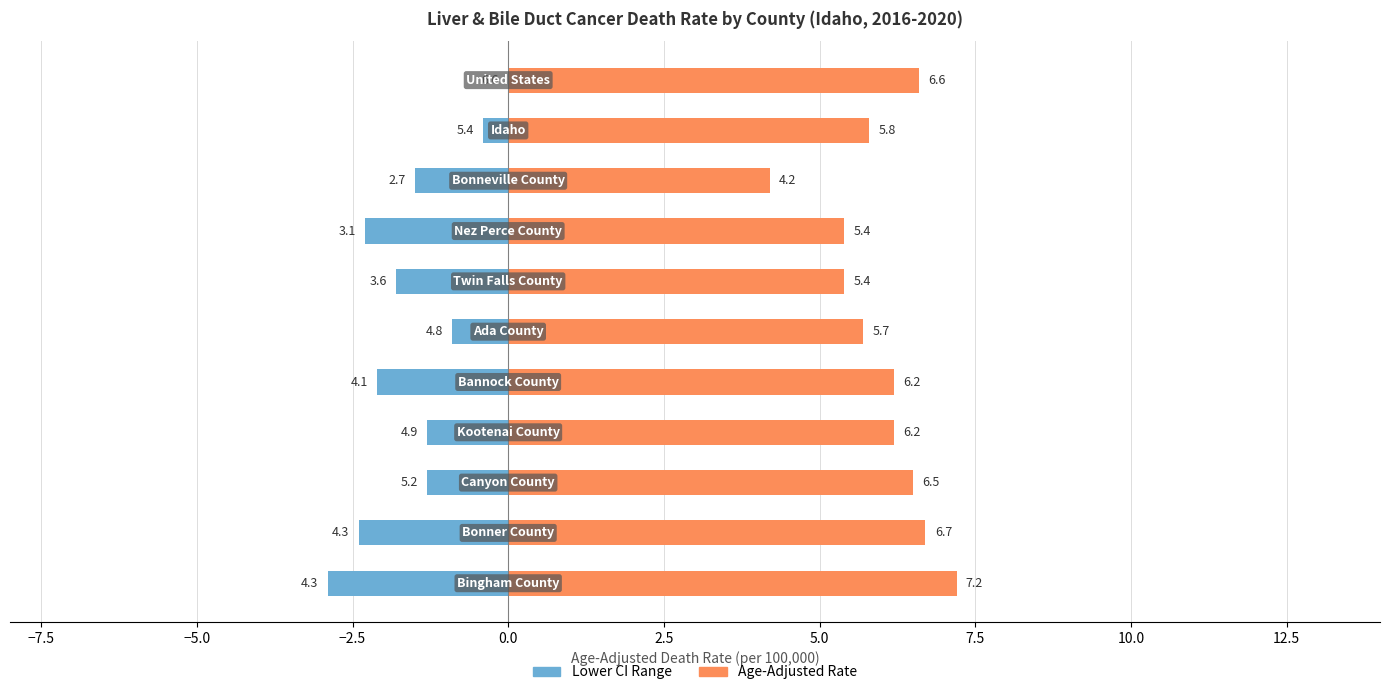

What position from the left is 5.0?

7